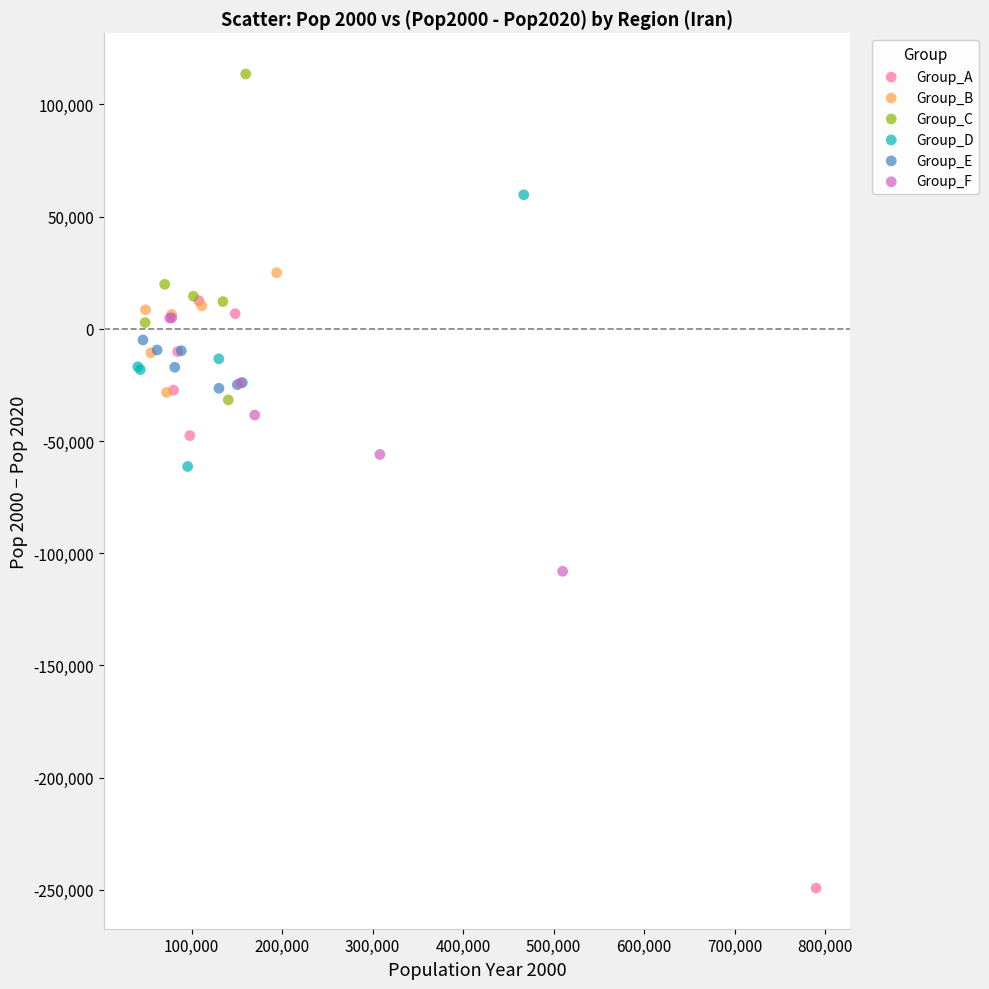

Which series has the largest Y range (max minus min)?

Group_A